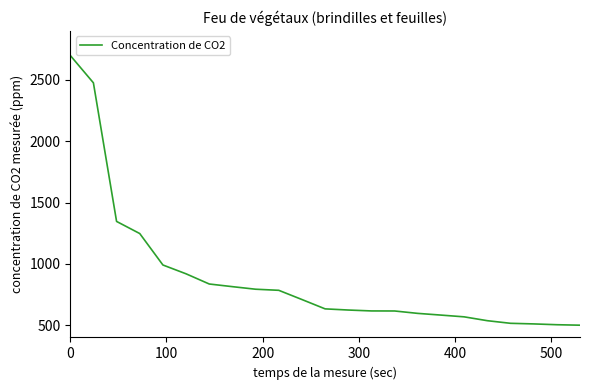

What is the greatest value displayed?

2700.0